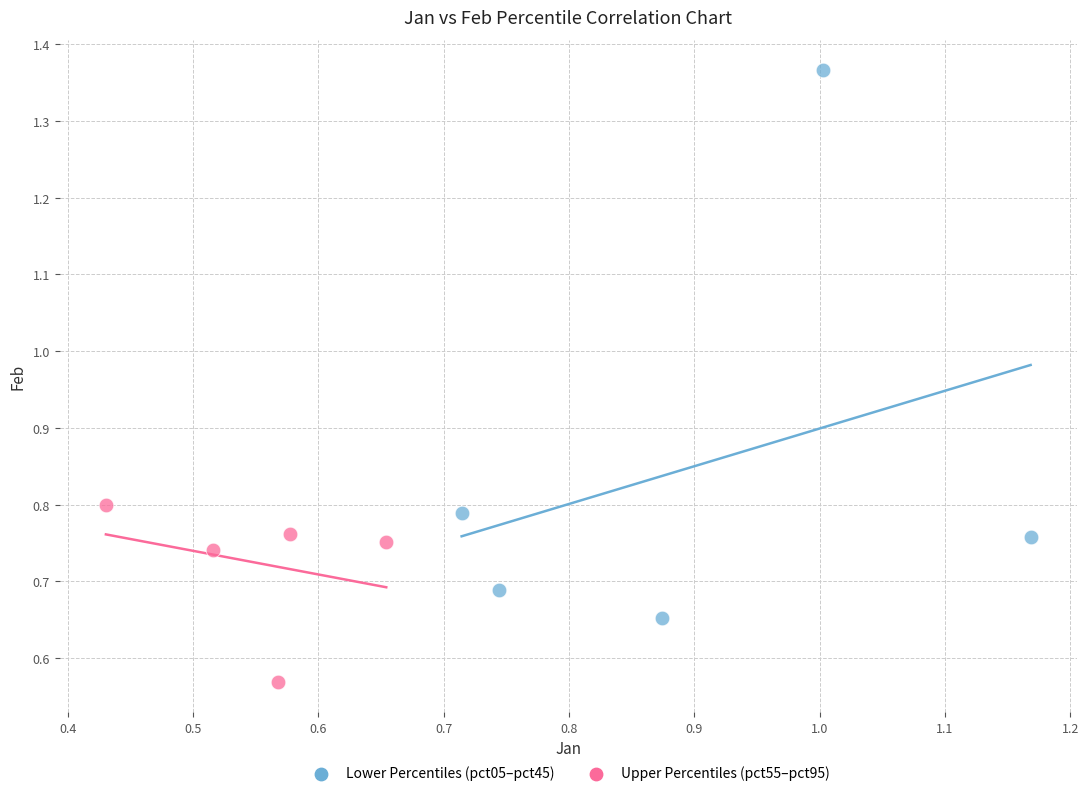

Which series has the widest spread of Y values?

Lower Percentiles (pct05–pct45)